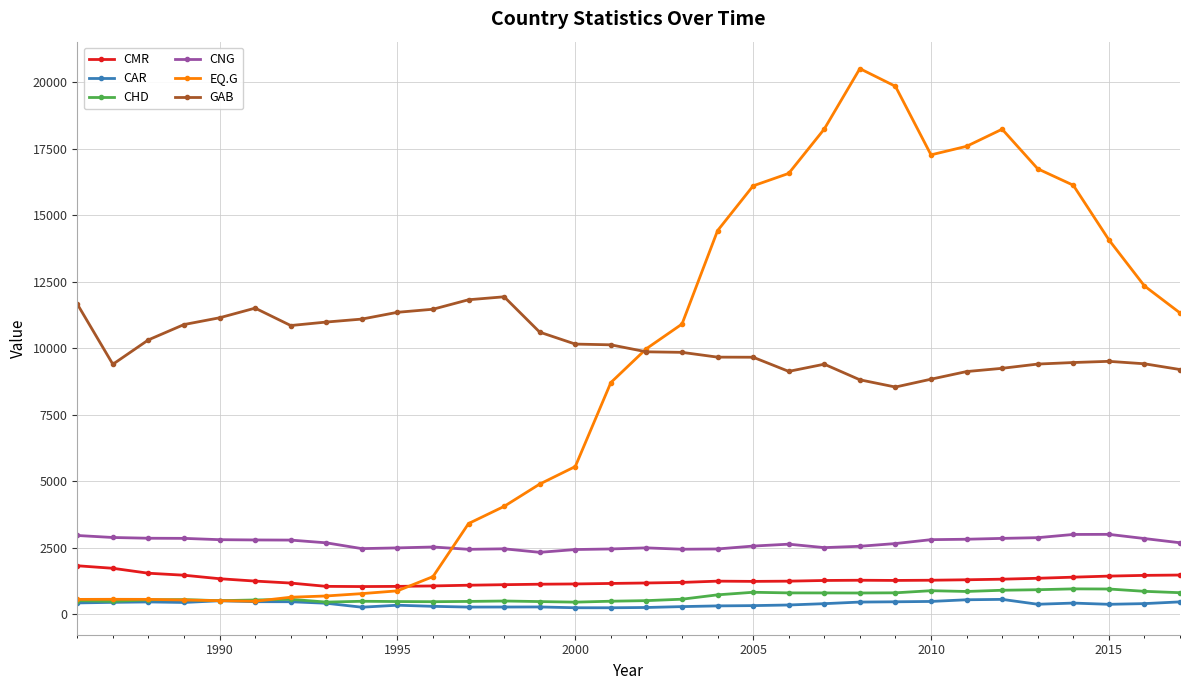

What is the value of the GAB point at the 30th from the left?

9512.0